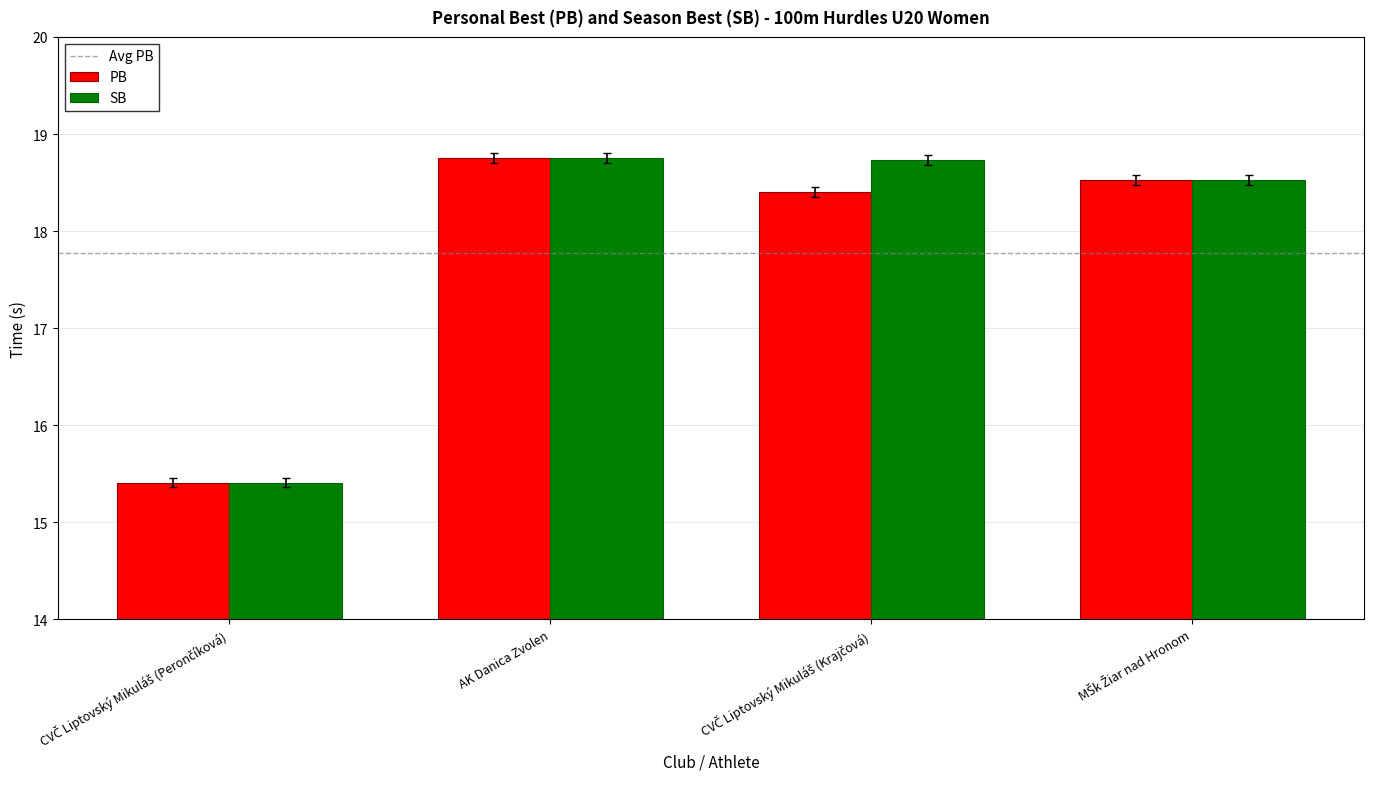

At which category is the sum across all series the highest?

AK Danica Zvolen